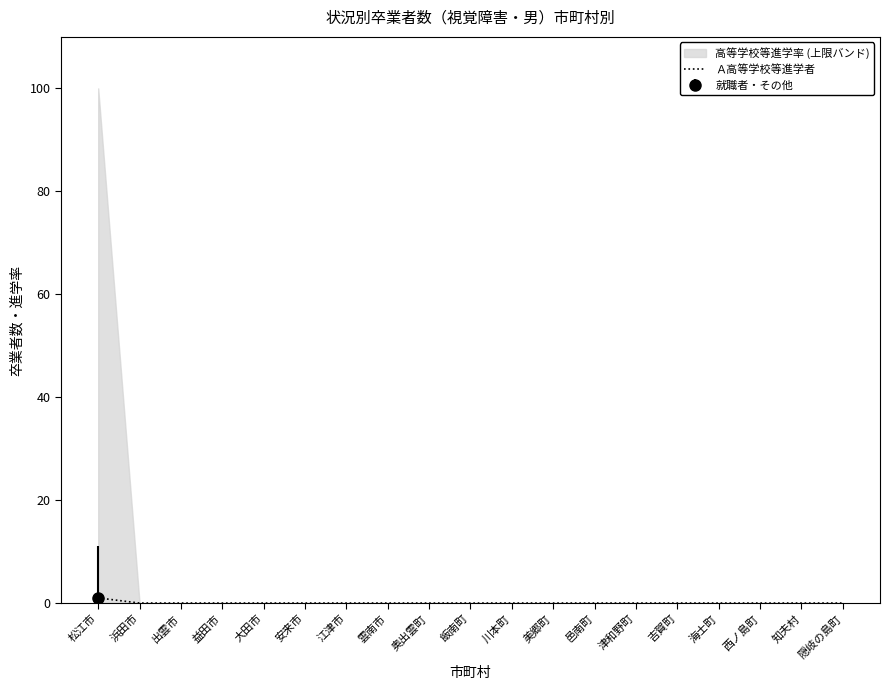

True or false: the data shows 0 at 吉賀町.

False